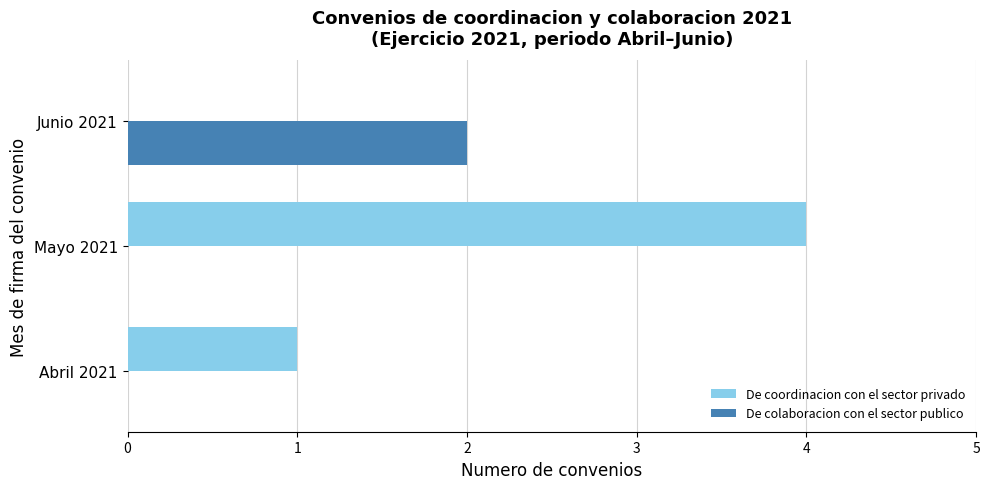

Which series changed the most between Mayo 2021 and Junio 2021?

De coordinacion con el sector privado